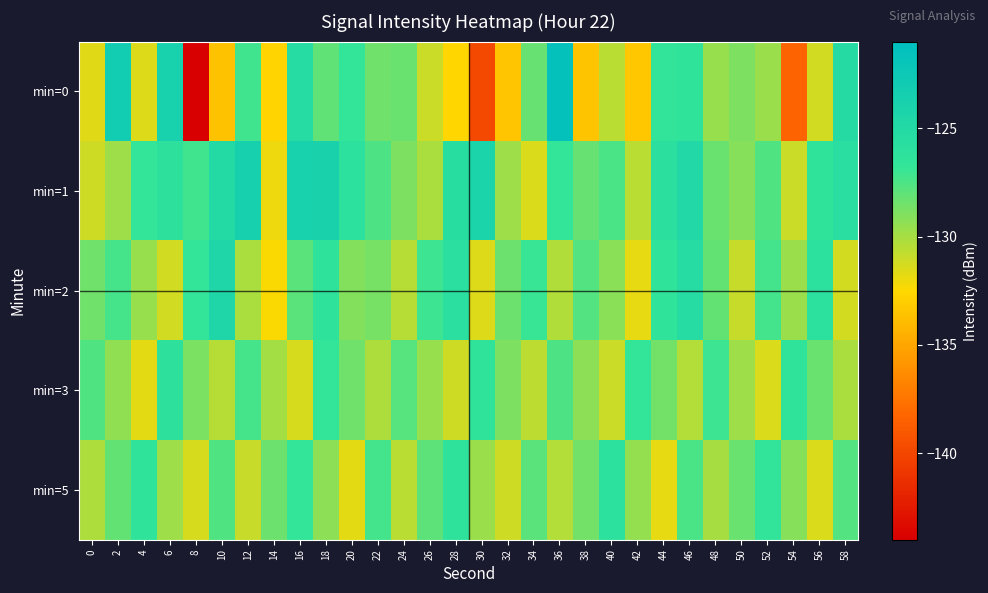

Which series has the largest range (max minus min)?

min=0